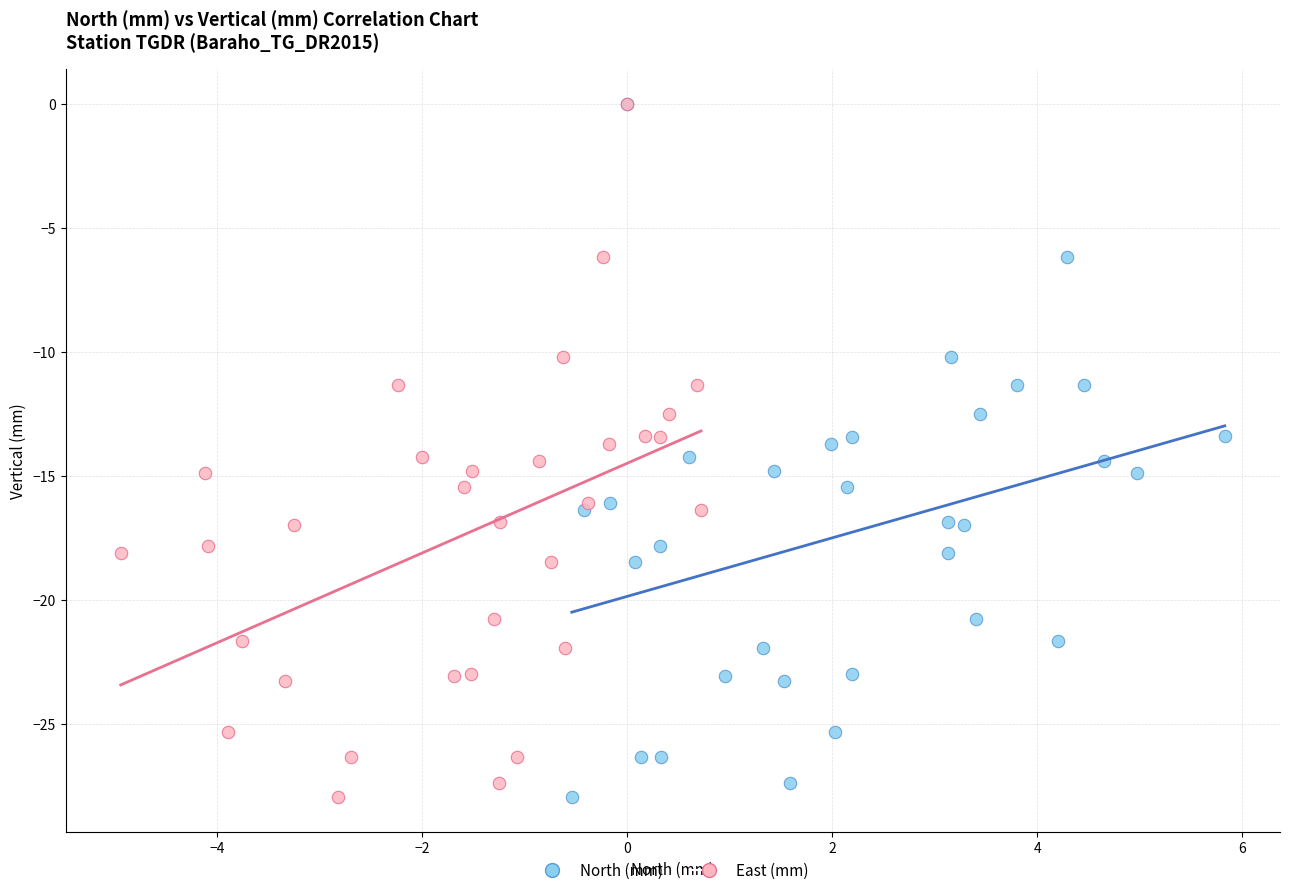

What are all the series names shown in the legend?

North (mm), East (mm)